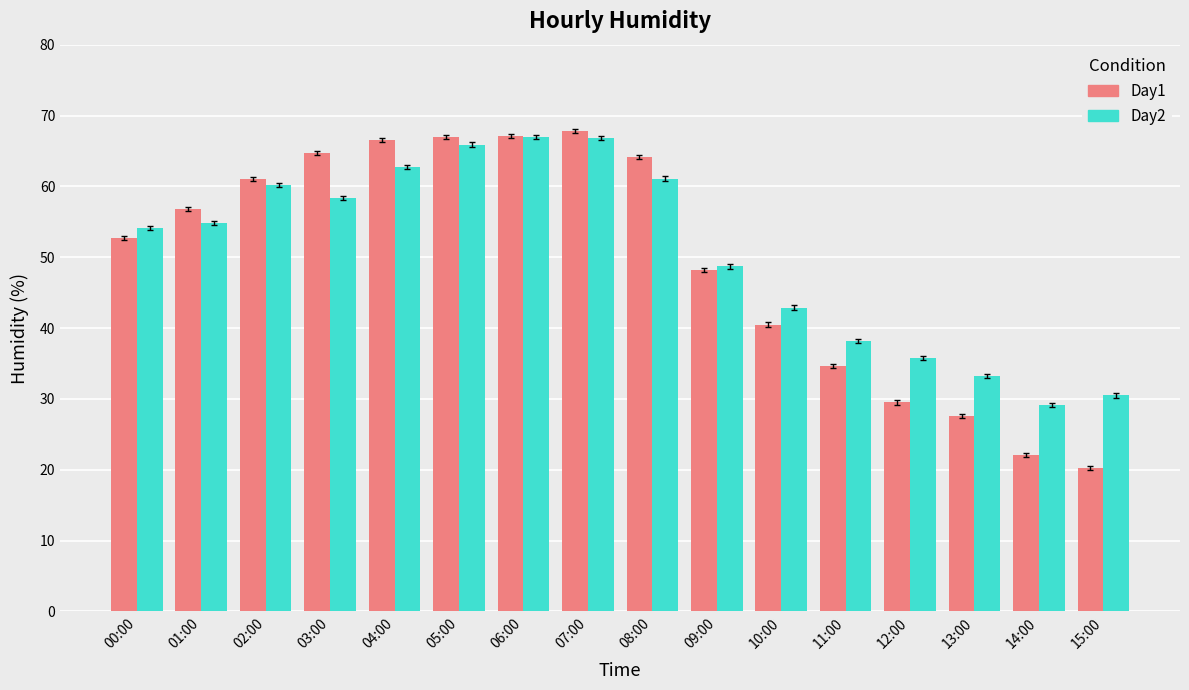

How many groups of bars are there?

16